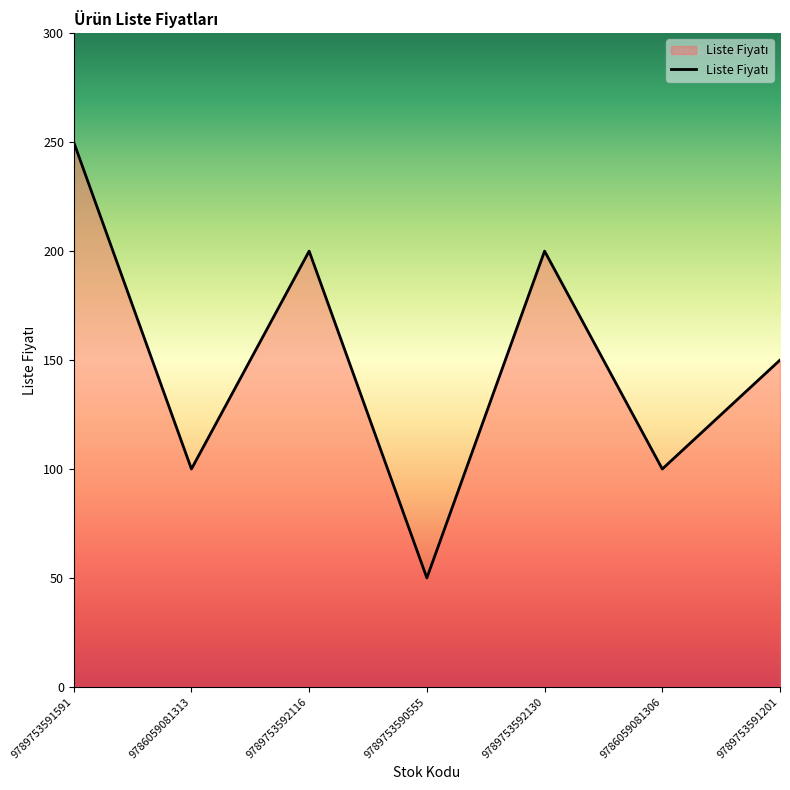

What is the change in value from 9789753592116 to 9786059081306?

-100